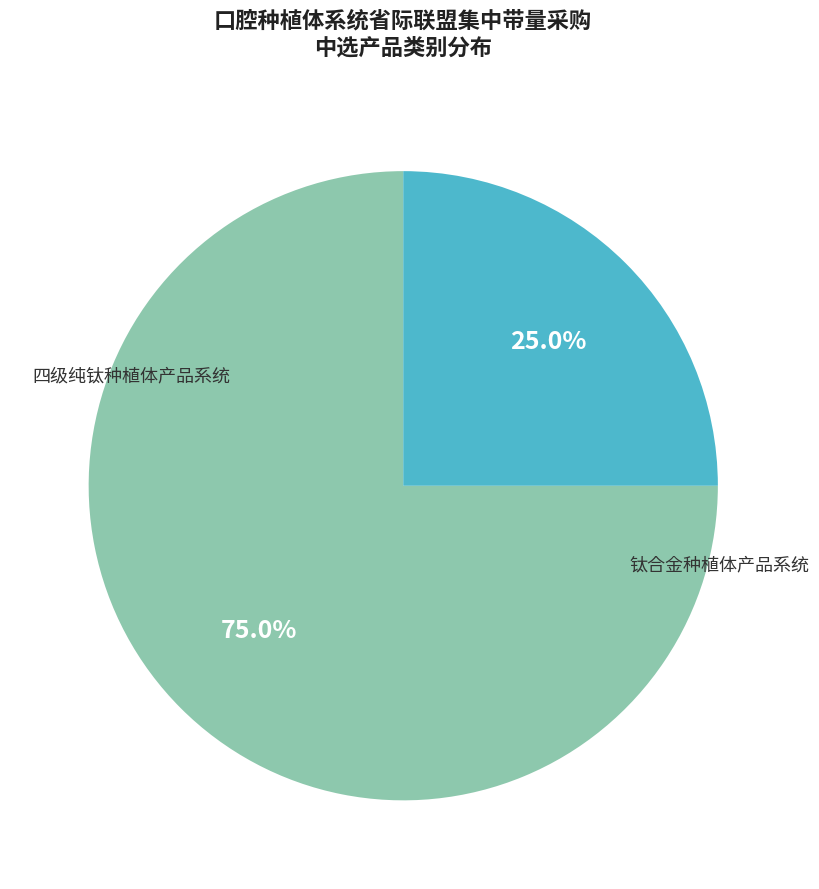

How many segments does this pie chart have?

2